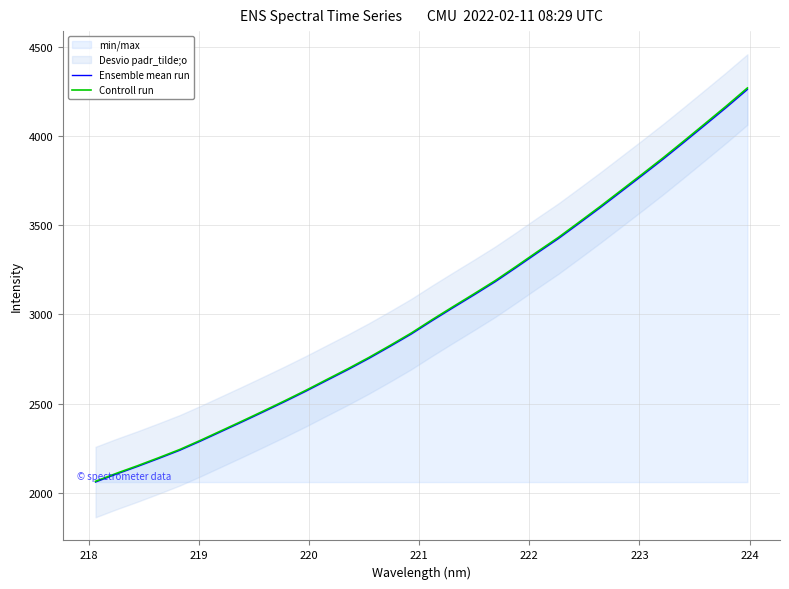

What is the maximum value for Controll run?

4268.0